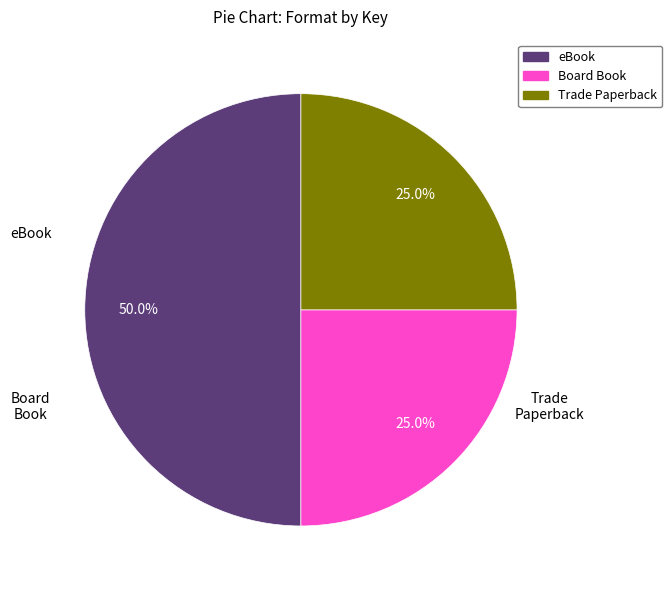

How many slices are in this pie chart?

3